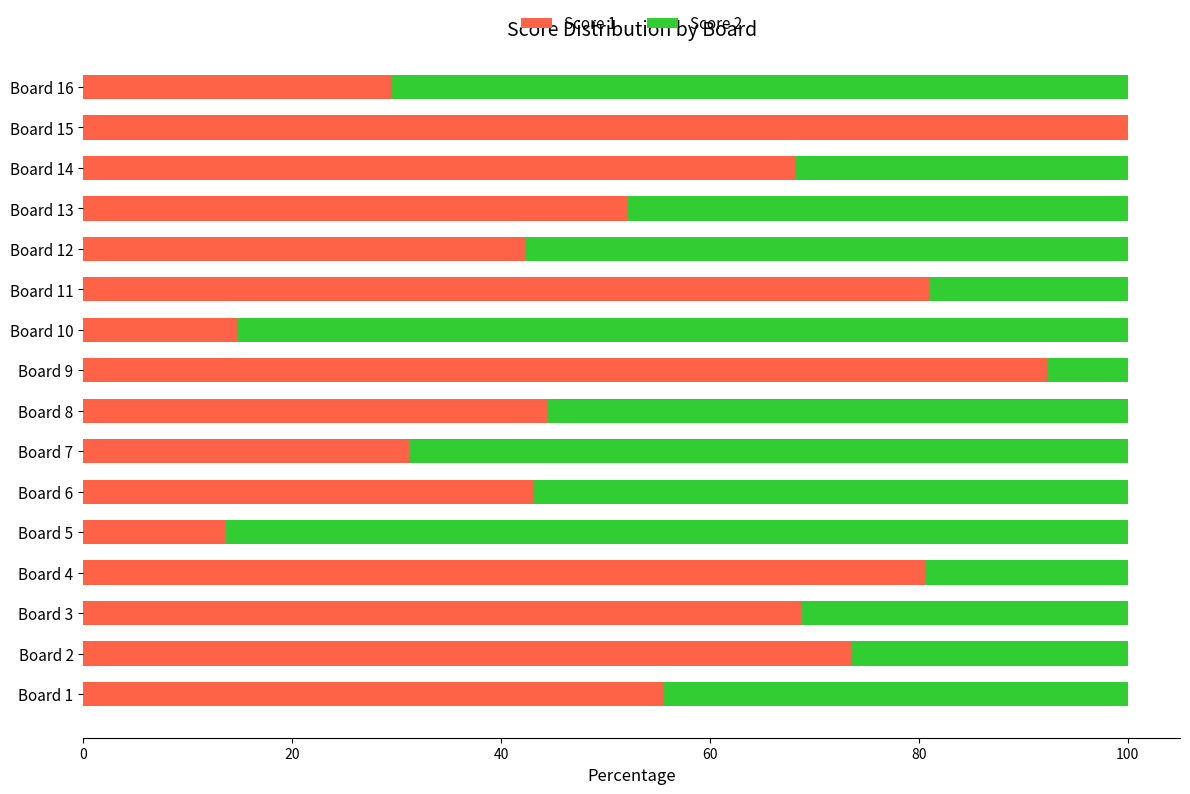

How many data points in Score 1 are above 55?

8